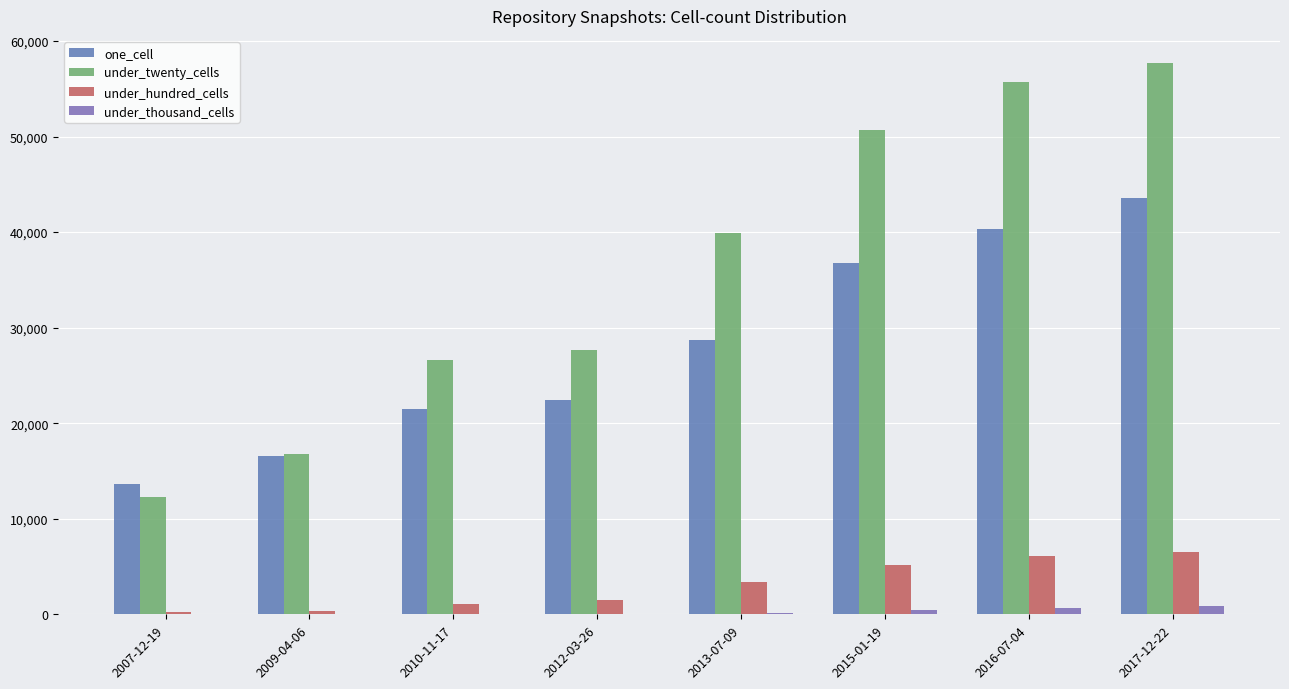

Does the chart contain stacked bars?

No